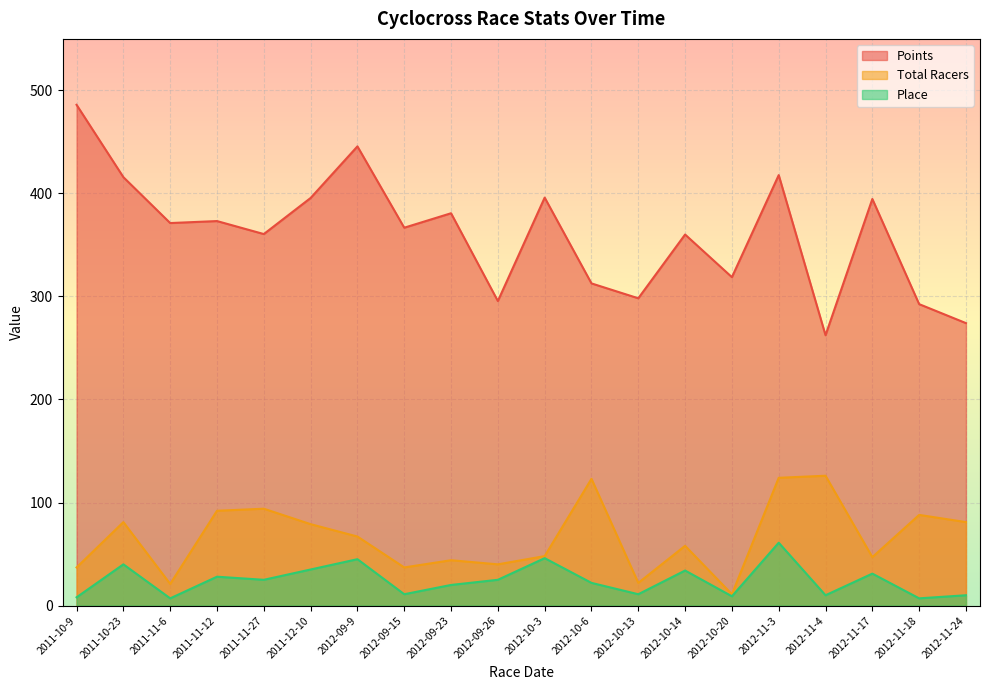

At which label does Points reach its minimum?

2012-11-4